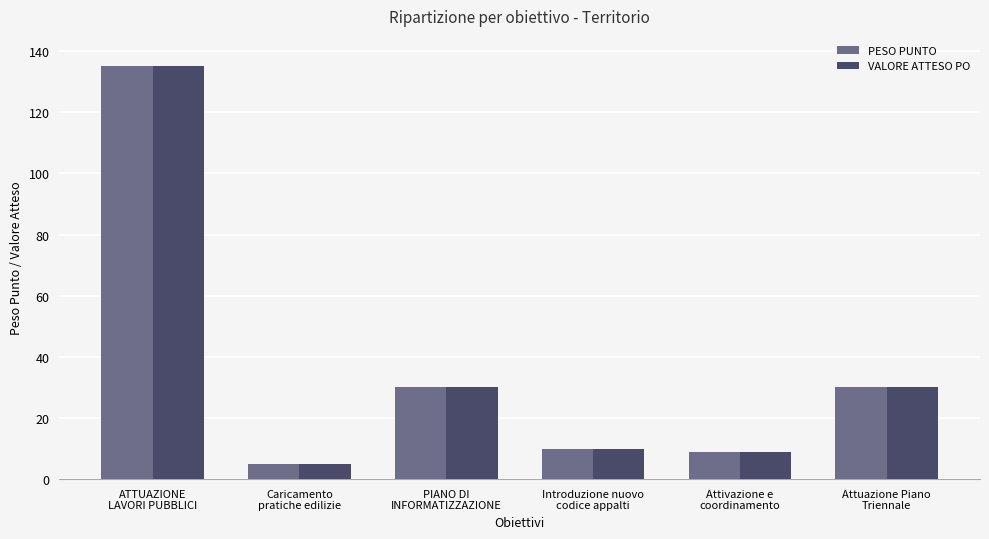

At how many categories does at least one series exceed 17?

3